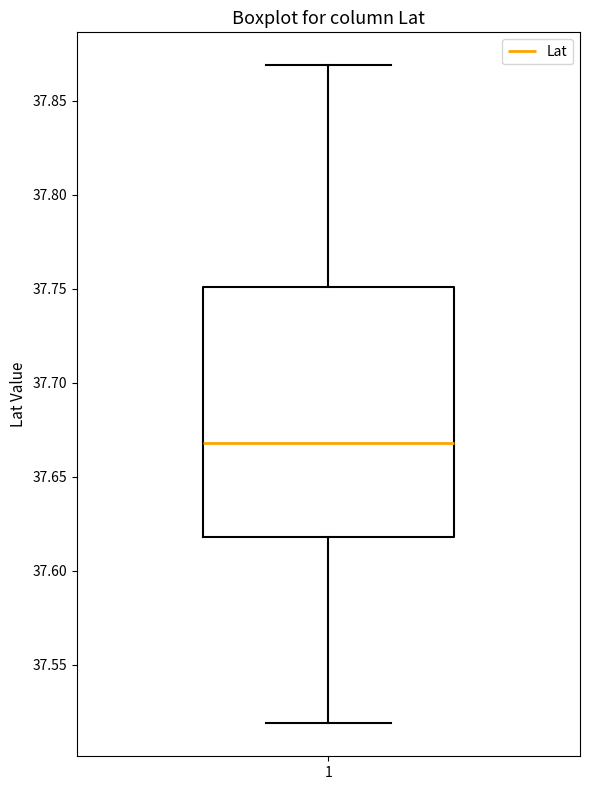

Transcribe this box plot: give where the median line is, the range the box spans, and where the two whiskers end, as read against the y-axis. The values are not printed on the chart, so give them approximately, as read against the axis.

median 37.67, box 37.62 to 37.75, whiskers 37.52 to 37.87